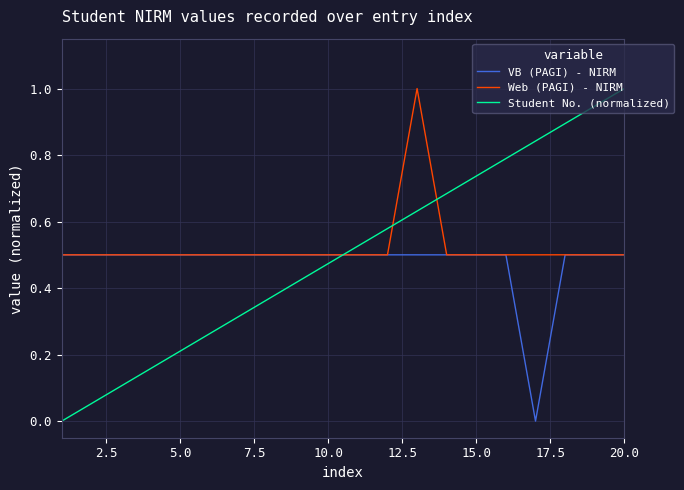

Which series ends up on top after the final intersection of Student No. (normalized) and Web (PAGI) - NIRM?

Student No. (normalized)